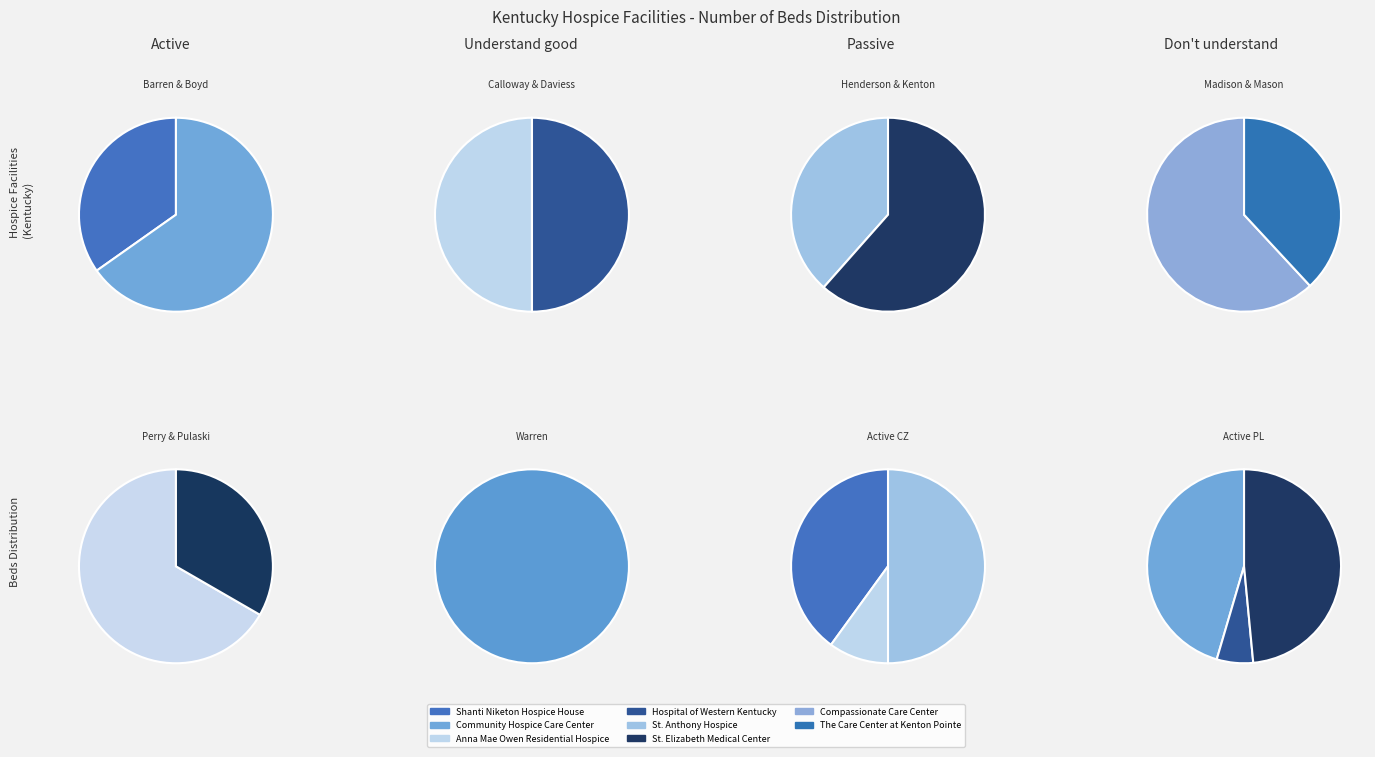

What is the change in value from Hospital of Western Kentucky to Compassionate Care Center?

+13